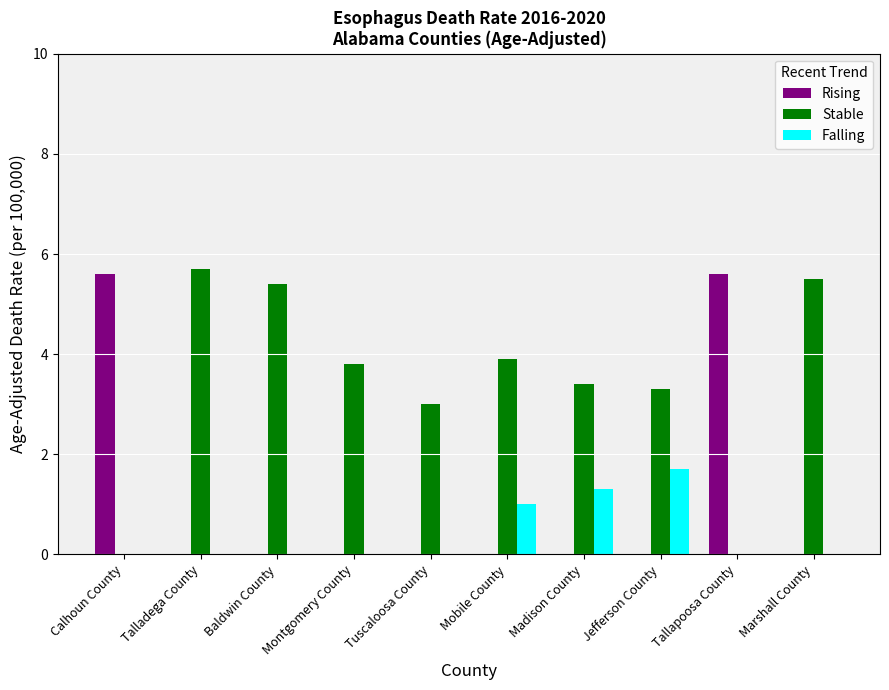

Reading right to left, list all the values displayed in this chart.

Rising: Marshall County=0.0	Tallapoosa County=5.6	Jefferson County=0.0	Madison County=0.0	Mobile County=0.0	Tuscaloosa County=0.0	Montgomery County=0.0	Baldwin County=0.0	Talladega County=0.0	Calhoun County=5.6
Stable: Marshall County=5.5	Tallapoosa County=0.0	Jefferson County=3.3	Madison County=3.4	Mobile County=3.9	Tuscaloosa County=3.0	Montgomery County=3.8	Baldwin County=5.4	Talladega County=5.7	Calhoun County=0.0
Falling: Marshall County=0.0	Tallapoosa County=0.0	Jefferson County=1.7	Madison County=1.3	Mobile County=1.0	Tuscaloosa County=0.0	Montgomery County=0.0	Baldwin County=0.0	Talladega County=0.0	Calhoun County=0.0